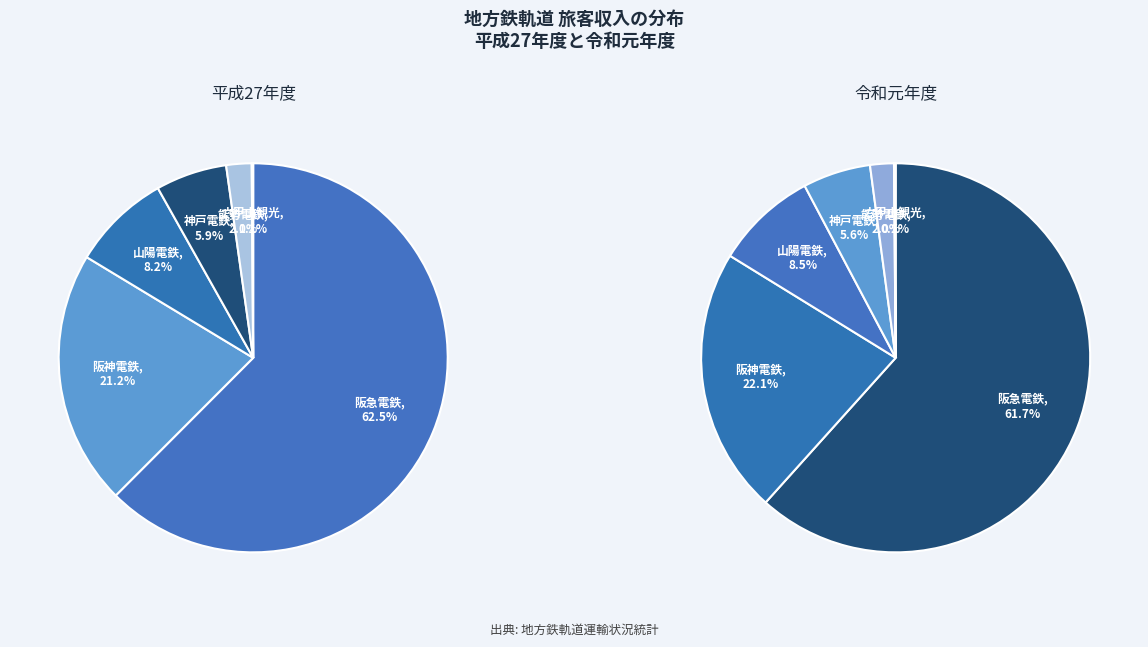

True or false: 神戸電鉄 accounts for 6% of the total.

True